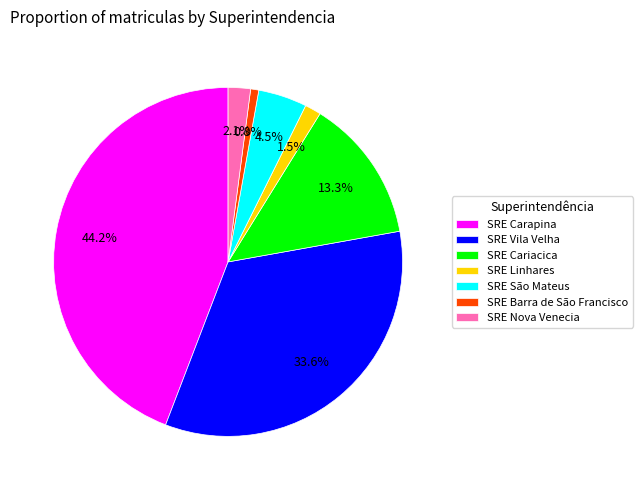

Which has a higher value, SRE Carapina or SRE Nova Venecia?

SRE Carapina